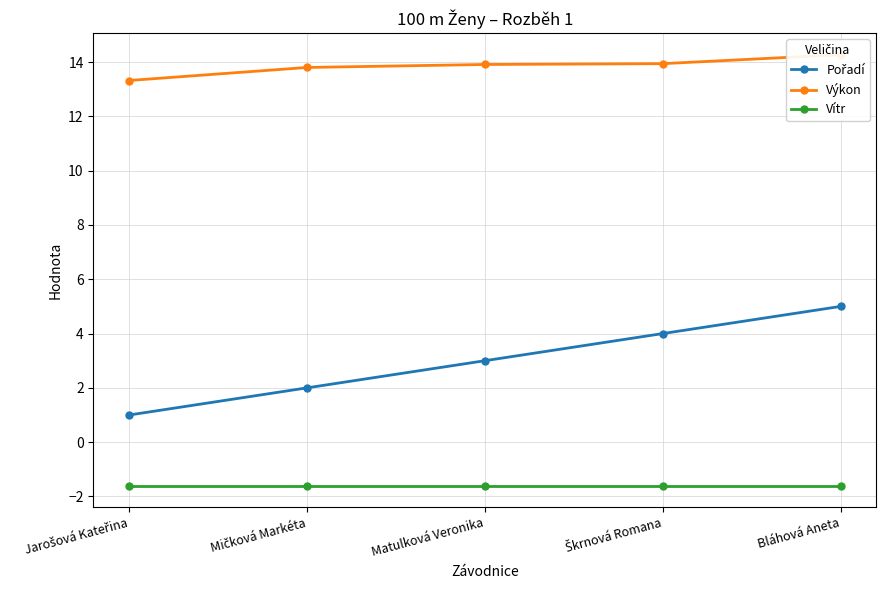

True or false: Vítr and Pořadí cross at least once.

False